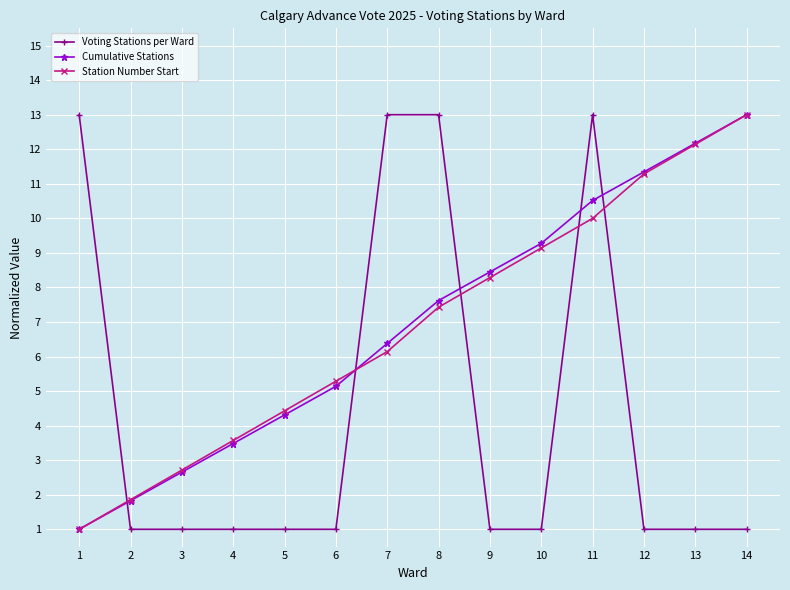

What is the approximate value of Station Number Start at 10?

9.1